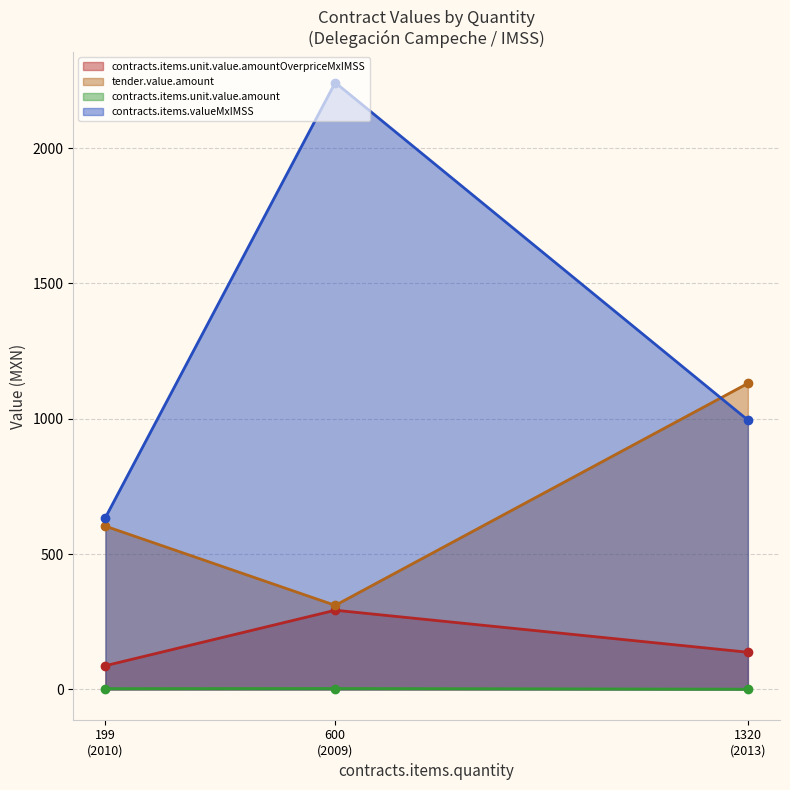

How many categories are shown in the chart?

3